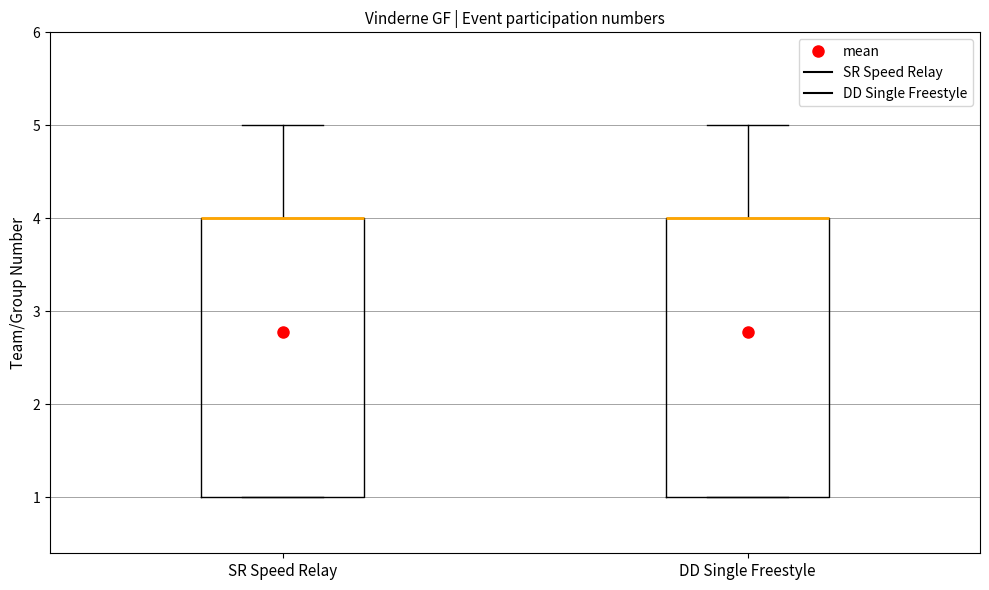

Reading left to right, read every box against the y-axis: the position of its median line, the range the box covers, and the ends of its whiskers. The values are not printed on the chart, so give them approximately, as read against the axis.

SR Speed Relay: median 4 (drawn on the box's upper edge), box 1 to 4, whiskers 1 to 5
DD Single Freestyle: median 4 (drawn on the box's upper edge), box 1 to 4, whiskers 1 to 5